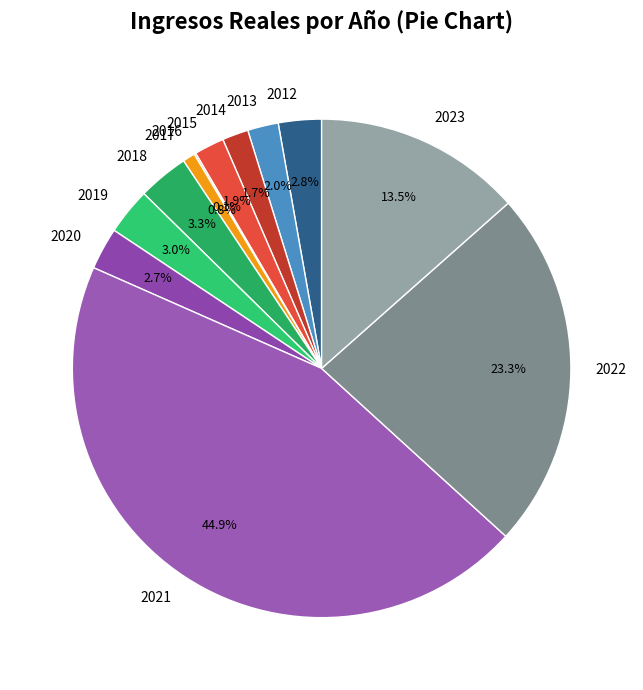

Which category has the biggest portion of the pie?

2021